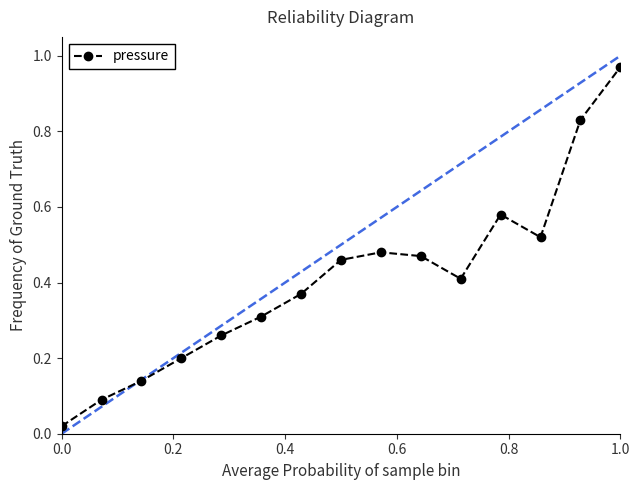

What is the value of the 4th point from the left?

0.2